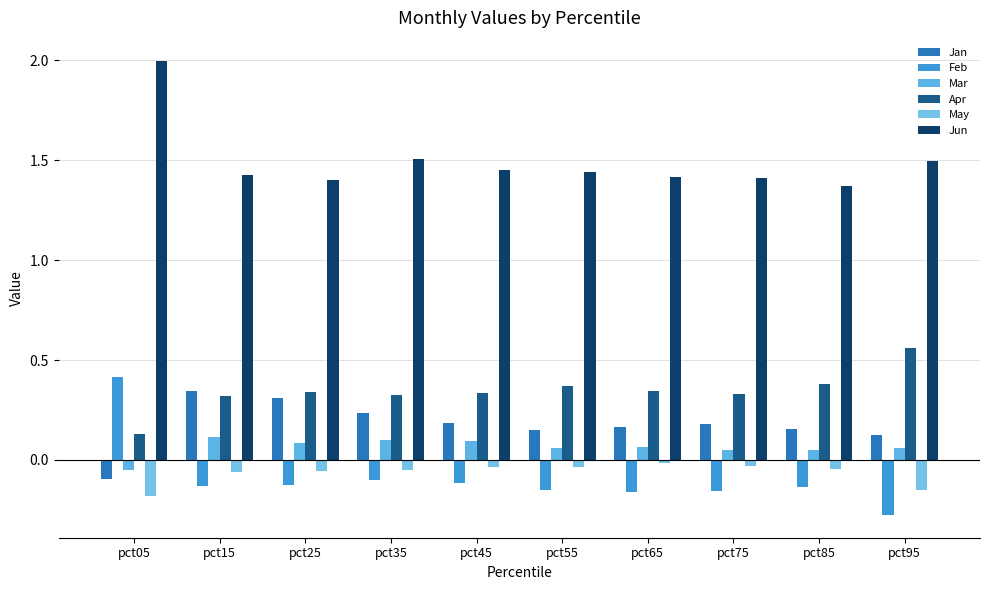

How many groups of bars are there?

10